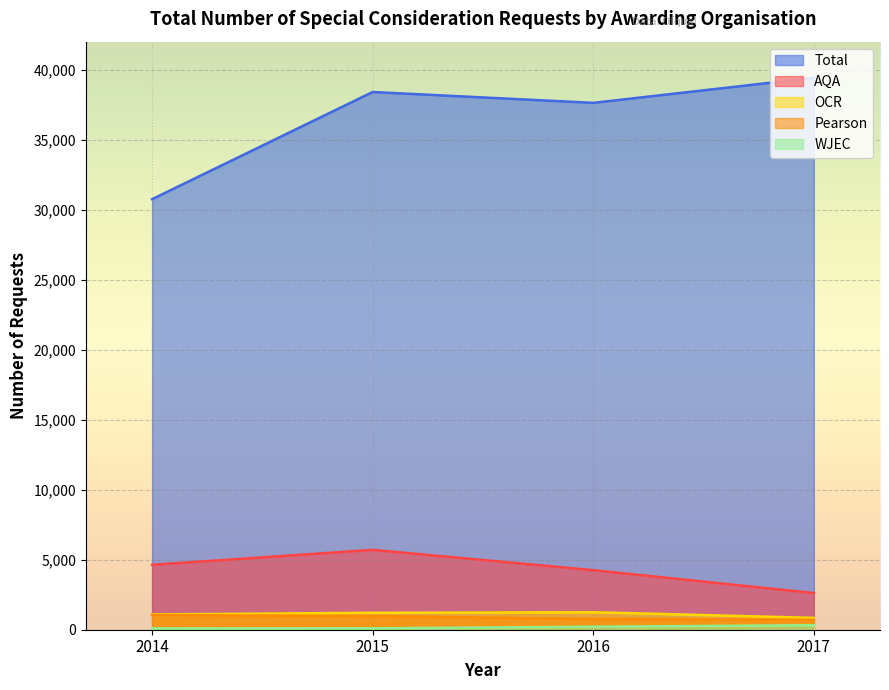

What is the difference between the OCR values at 2015 and 2016?

40